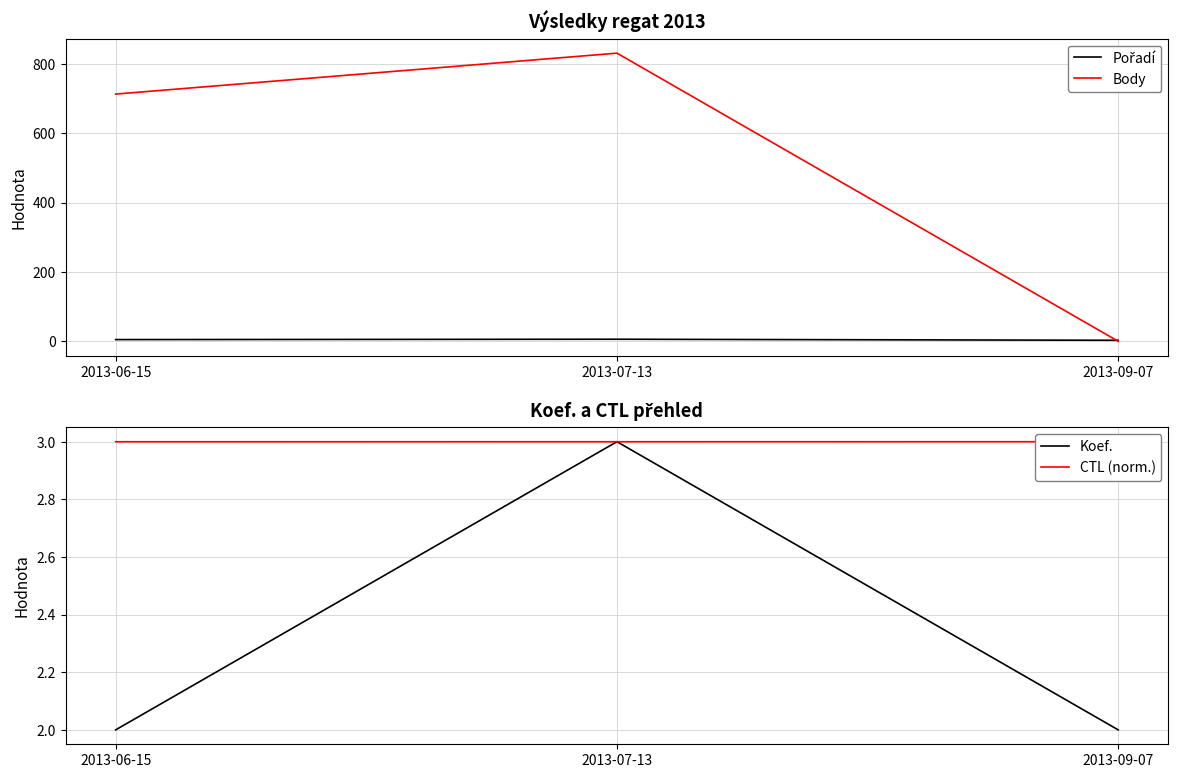

Is this an area chart (filled region under the line)?

No